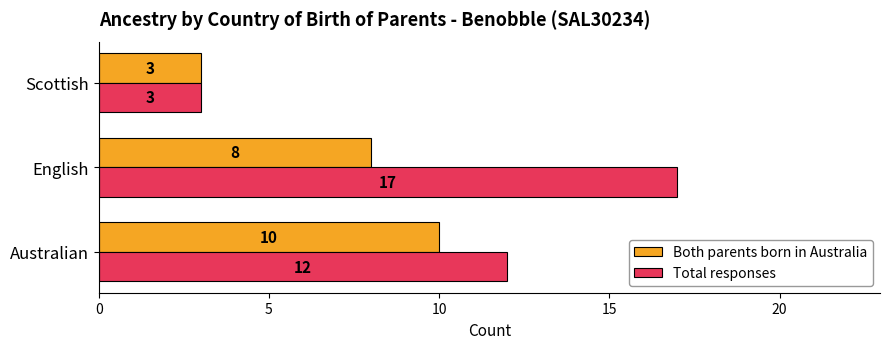

Which series has the widest spread of values?

Total responses